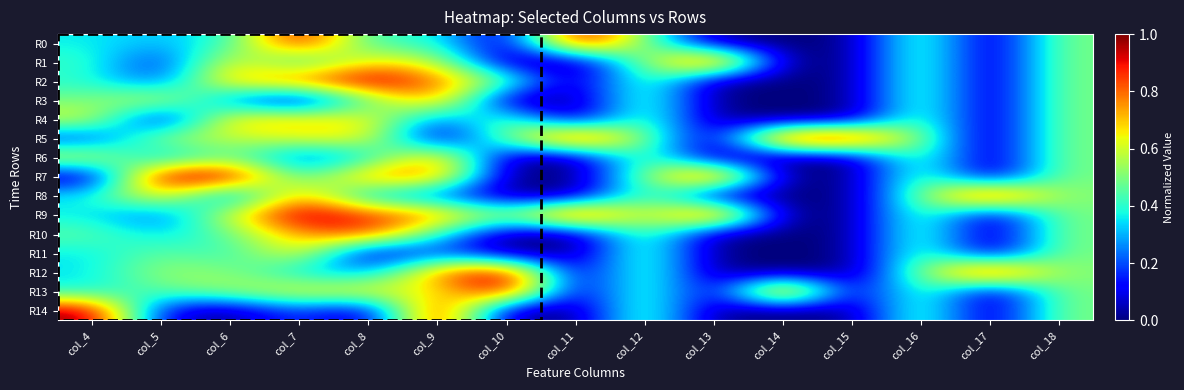

Reading left to right, list all the values displayed in this chart.

R0: col_4=0.4	col_5=0.3	col_6=0.4	col_7=1.0	col_8=0.4	col_9=0.4	col_10=0.0	col_11=1.0	col_12=0.5	col_13=0.0	col_14=0.0	col_15=0.0	col_16=0.5	col_17=0.0	col_18=0.5
R1: col_4=0.4	col_5=0.1	col_6=0.7	col_7=0.3	col_8=0.7	col_9=0.6	col_10=0.0	col_11=0.0	col_12=0.5	col_13=1.0	col_14=0.0	col_15=0.0	col_16=0.5	col_17=0.0	col_18=0.5
R2: col_4=0.4	col_5=0.2	col_6=0.7	col_7=0.8	col_8=1.0	col_9=0.8	col_10=0.5	col_11=0.0	col_12=0.5	col_13=0.0	col_14=0.0	col_15=0.0	col_16=0.5	col_17=0.0	col_18=0.5
R3: col_4=0.5	col_5=0.6	col_6=0.2	col_7=0.0	col_8=0.5	col_9=0.8	col_10=0.0	col_11=0.0	col_12=0.5	col_13=0.0	col_14=0.0	col_15=0.0	col_16=0.5	col_17=0.0	col_18=0.5
R4: col_4=0.6	col_5=0.0	col_6=0.7	col_7=0.7	col_8=0.7	col_9=0.2	col_10=0.5	col_11=0.0	col_12=0.5	col_13=0.0	col_14=0.0	col_15=0.0	col_16=0.5	col_17=0.0	col_18=0.5
R5: col_4=0.1	col_5=0.6	col_6=0.6	col_7=0.6	col_8=0.7	col_9=0.0	col_10=0.5	col_11=1.0	col_12=0.5	col_13=0.0	col_14=1.0	col_15=1.0	col_16=0.5	col_17=0.0	col_18=0.5
R6: col_4=0.6	col_5=0.2	col_6=0.5	col_7=0.2	col_8=0.3	col_9=0.8	col_10=0.0	col_11=0.0	col_12=0.5	col_13=0.0	col_14=0.0	col_15=0.0	col_16=0.5	col_17=0.0	col_18=0.5
R7: col_4=0.0	col_5=1.0	col_6=1.0	col_7=0.4	col_8=0.8	col_9=0.8	col_10=0.0	col_11=0.0	col_12=0.5	col_13=1.0	col_14=0.0	col_15=0.0	col_16=0.5	col_17=0.0	col_18=0.5
R8: col_4=0.4	col_5=0.7	col_6=0.1	col_7=0.8	col_8=0.3	col_9=0.2	col_10=0.0	col_11=0.0	col_12=0.5	col_13=0.0	col_14=0.0	col_15=0.0	col_16=0.5	col_17=1.0	col_18=0.5
R9: col_4=0.4	col_5=0.2	col_6=0.6	col_7=1.0	col_8=0.9	col_9=0.8	col_10=0.5	col_11=1.0	col_12=0.5	col_13=1.0	col_14=0.0	col_15=0.0	col_16=0.5	col_17=0.0	col_18=0.5
R10: col_4=0.5	col_5=0.3	col_6=0.5	col_7=0.8	col_8=0.9	col_9=0.4	col_10=0.0	col_11=0.0	col_12=0.5	col_13=0.0	col_14=0.0	col_15=0.0	col_16=0.5	col_17=0.0	col_18=0.5
R11: col_4=0.4	col_5=0.5	col_6=0.4	col_7=0.7	col_8=0.0	col_9=0.2	col_10=0.0	col_11=0.0	col_12=0.5	col_13=0.0	col_14=0.0	col_15=0.0	col_16=0.5	col_17=0.0	col_18=0.5
R12: col_4=0.3	col_5=0.5	col_6=0.5	col_7=0.3	col_8=0.3	col_9=0.8	col_10=1.0	col_11=0.0	col_12=0.5	col_13=0.0	col_14=0.0	col_15=0.0	col_16=0.5	col_17=1.0	col_18=0.5
R13: col_4=0.4	col_5=0.5	col_6=0.5	col_7=0.7	col_8=0.7	col_9=0.6	col_10=1.0	col_11=0.0	col_12=0.5	col_13=0.0	col_14=1.0	col_15=0.0	col_16=0.5	col_17=0.0	col_18=0.5
R14: col_4=1.0	col_5=0.1	col_6=0.0	col_7=0.2	col_8=0.0	col_9=1.0	col_10=0.0	col_11=0.0	col_12=0.5	col_13=0.0	col_14=0.0	col_15=0.0	col_16=0.5	col_17=0.0	col_18=0.5